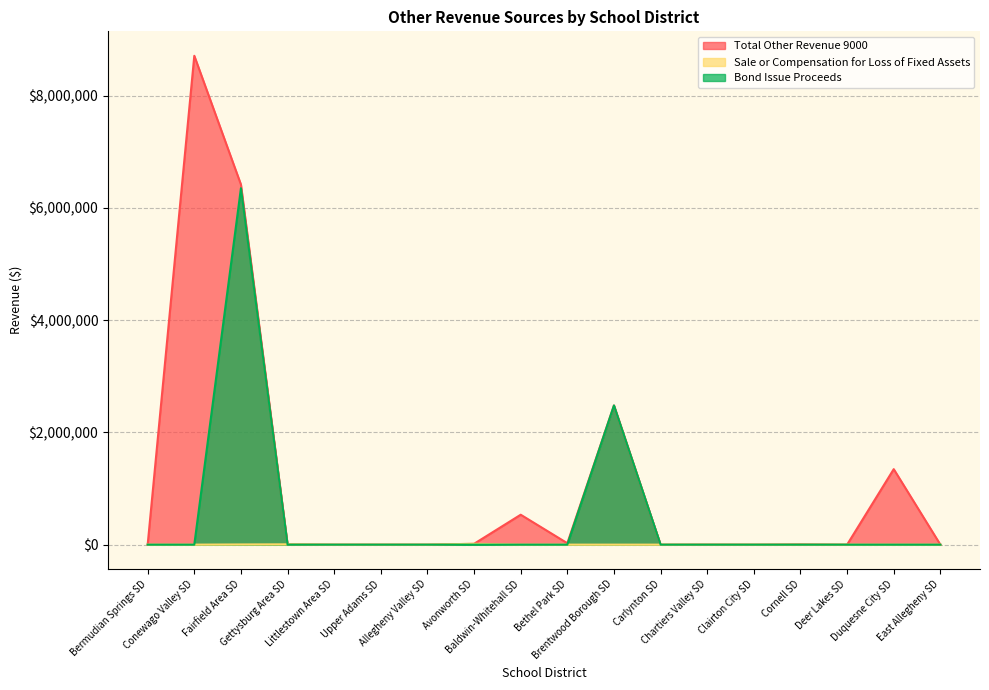

What is the difference between the maximum and second lowest values in the Sale or Compensation for Loss of Fixed Assets series?

15000.0